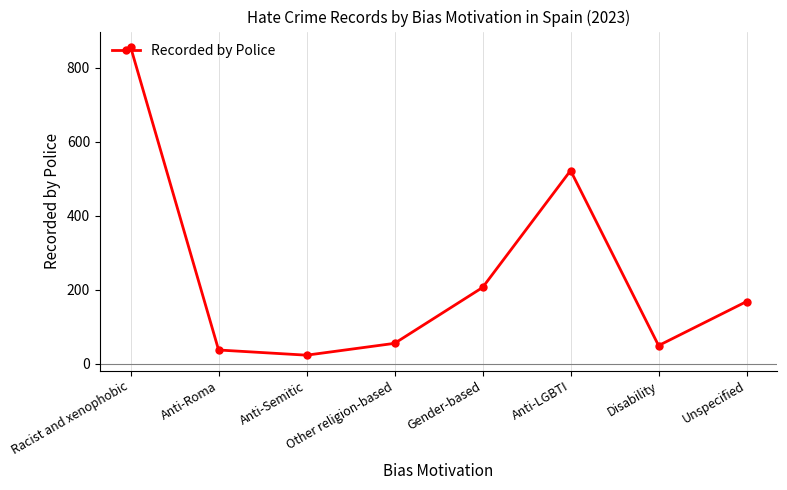

True or false: the data shows 227 at Unspecified.

False